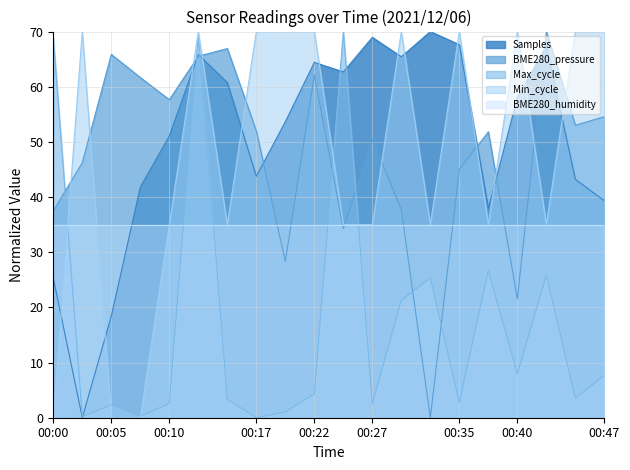

After their last crossing, which series has the higher values: BME280_humidity or Samples?

Samples